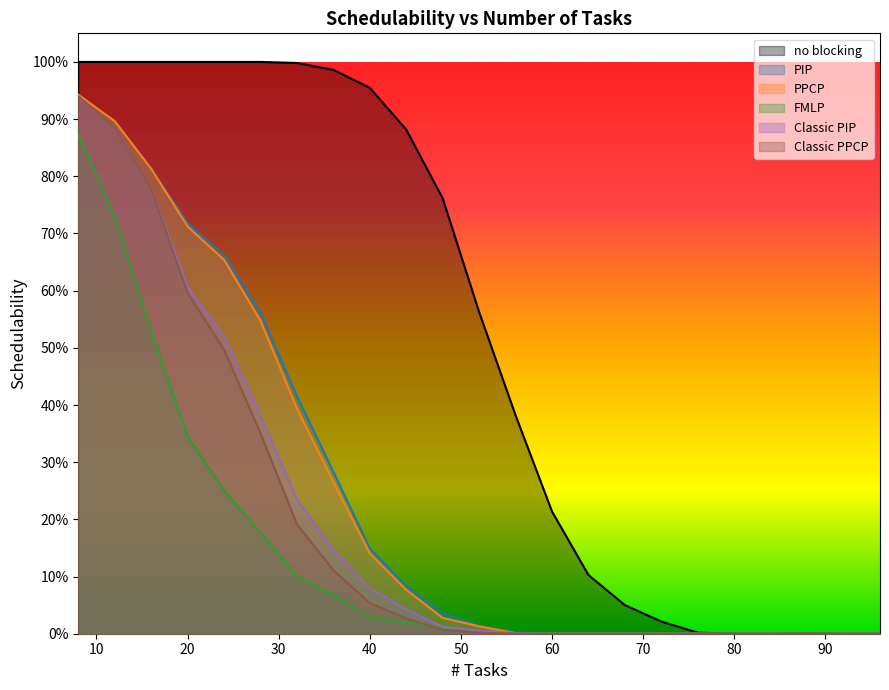

True or false: Classic PPCP and FMLP cross at least once.

True